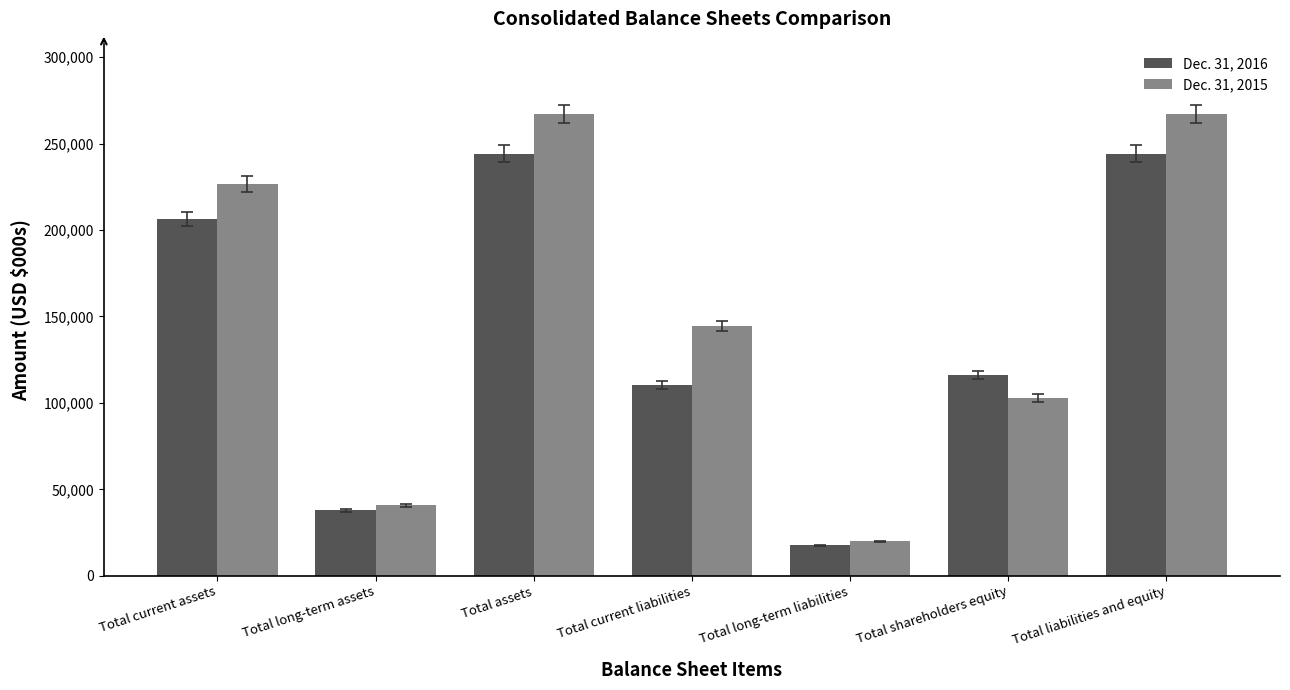

How many groups of bars are there?

7